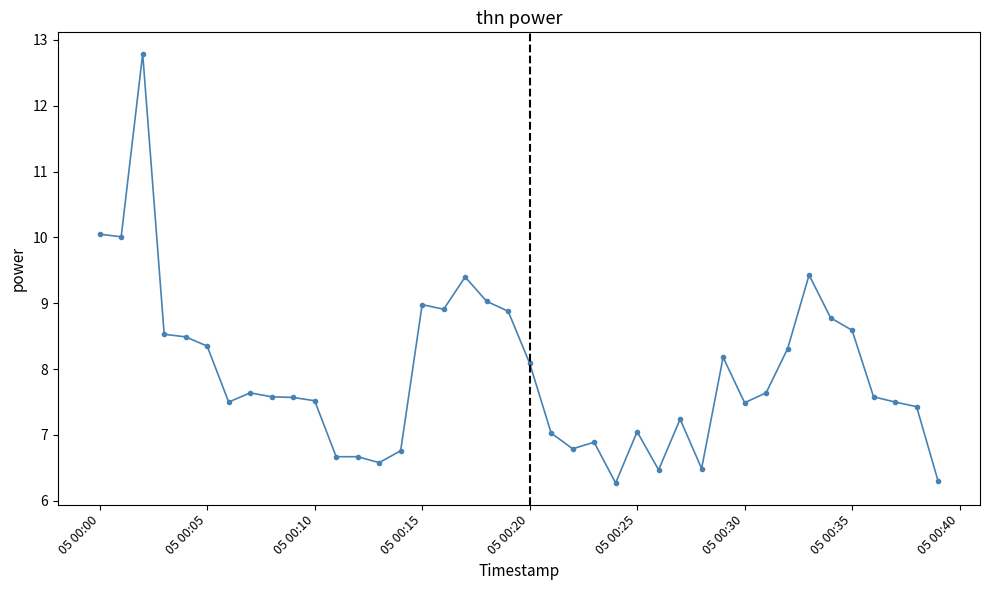

What is the maximum value shown in the chart?

12.8